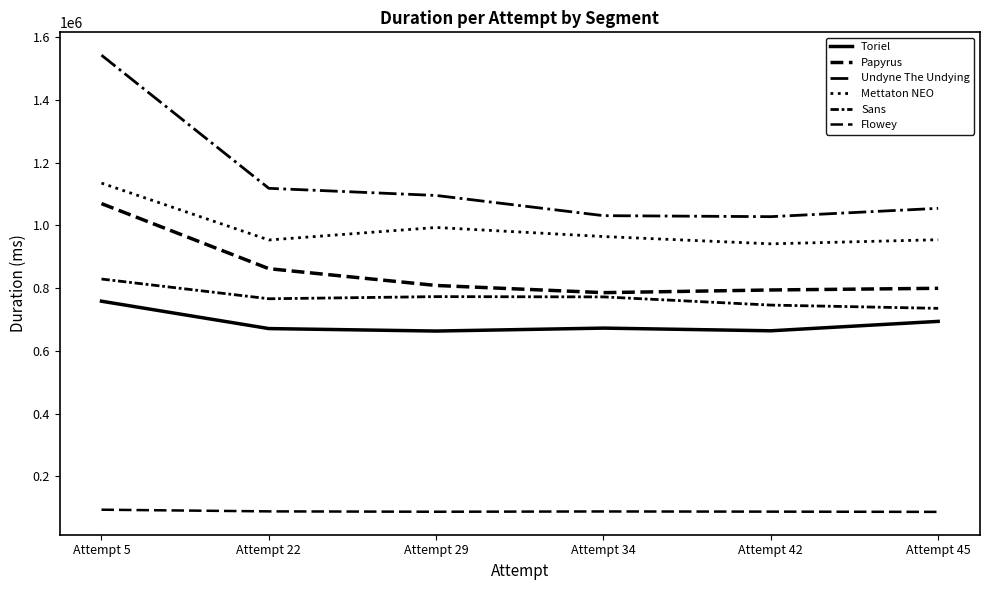

How many lines are shown in the chart?

6